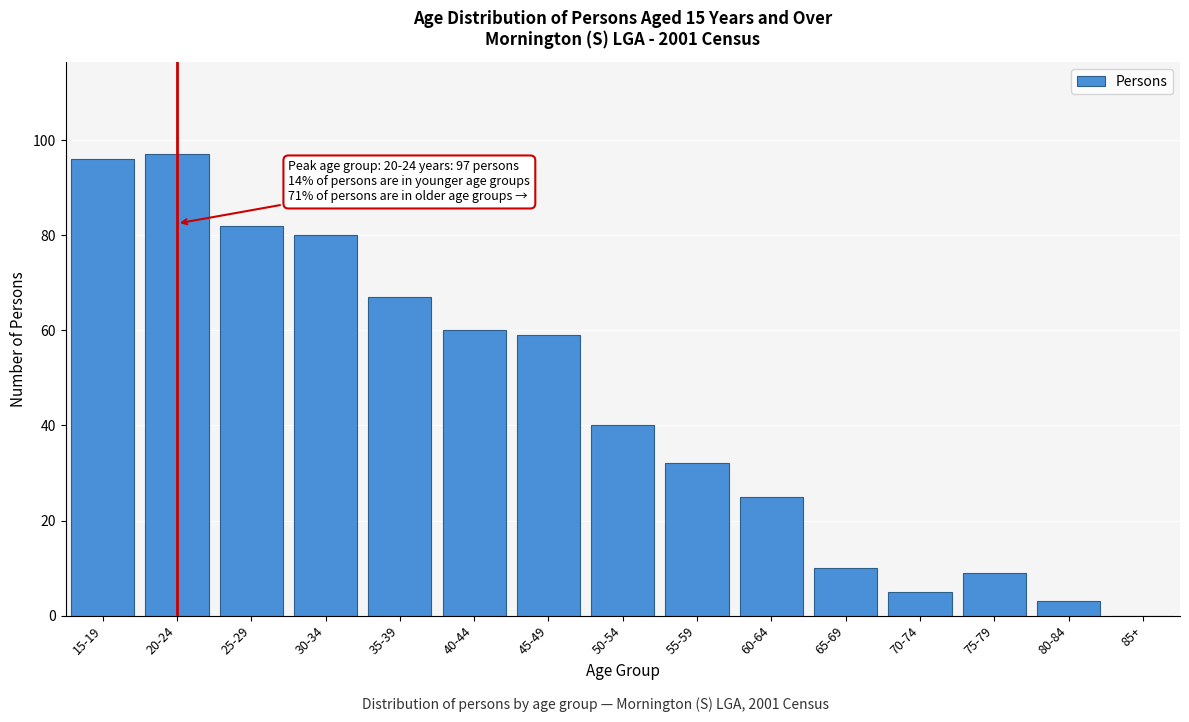

Reading left to right, transcribe all the data shown in this chart.

15-19=96	20-24=97	25-29=82	30-34=80	35-39=67	40-44=60	45-49=59	50-54=40	55-59=32	60-64=25	65-69=10	70-74=5	75-79=9	80-84=3	85+=0